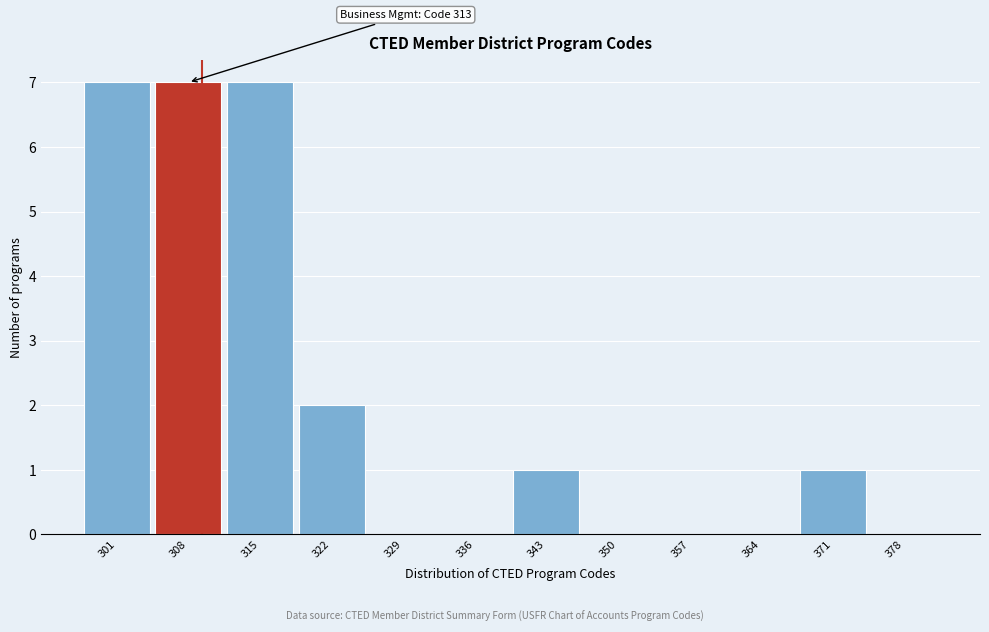

Reading left to right, transcribe all the data shown in this chart.

301=7	308=7	315=7	322=2	329=0	336=0	343=1	350=0	357=0	364=0	371=1	378=0